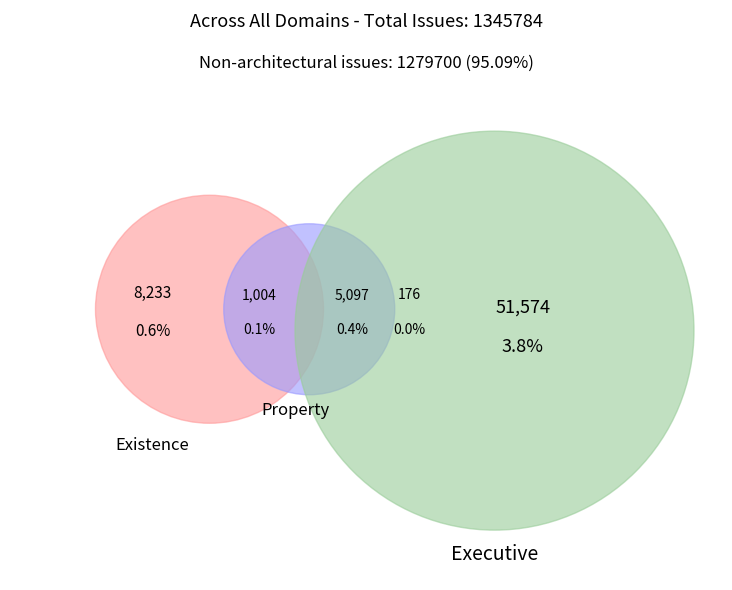

Does any single category account for the majority?

No